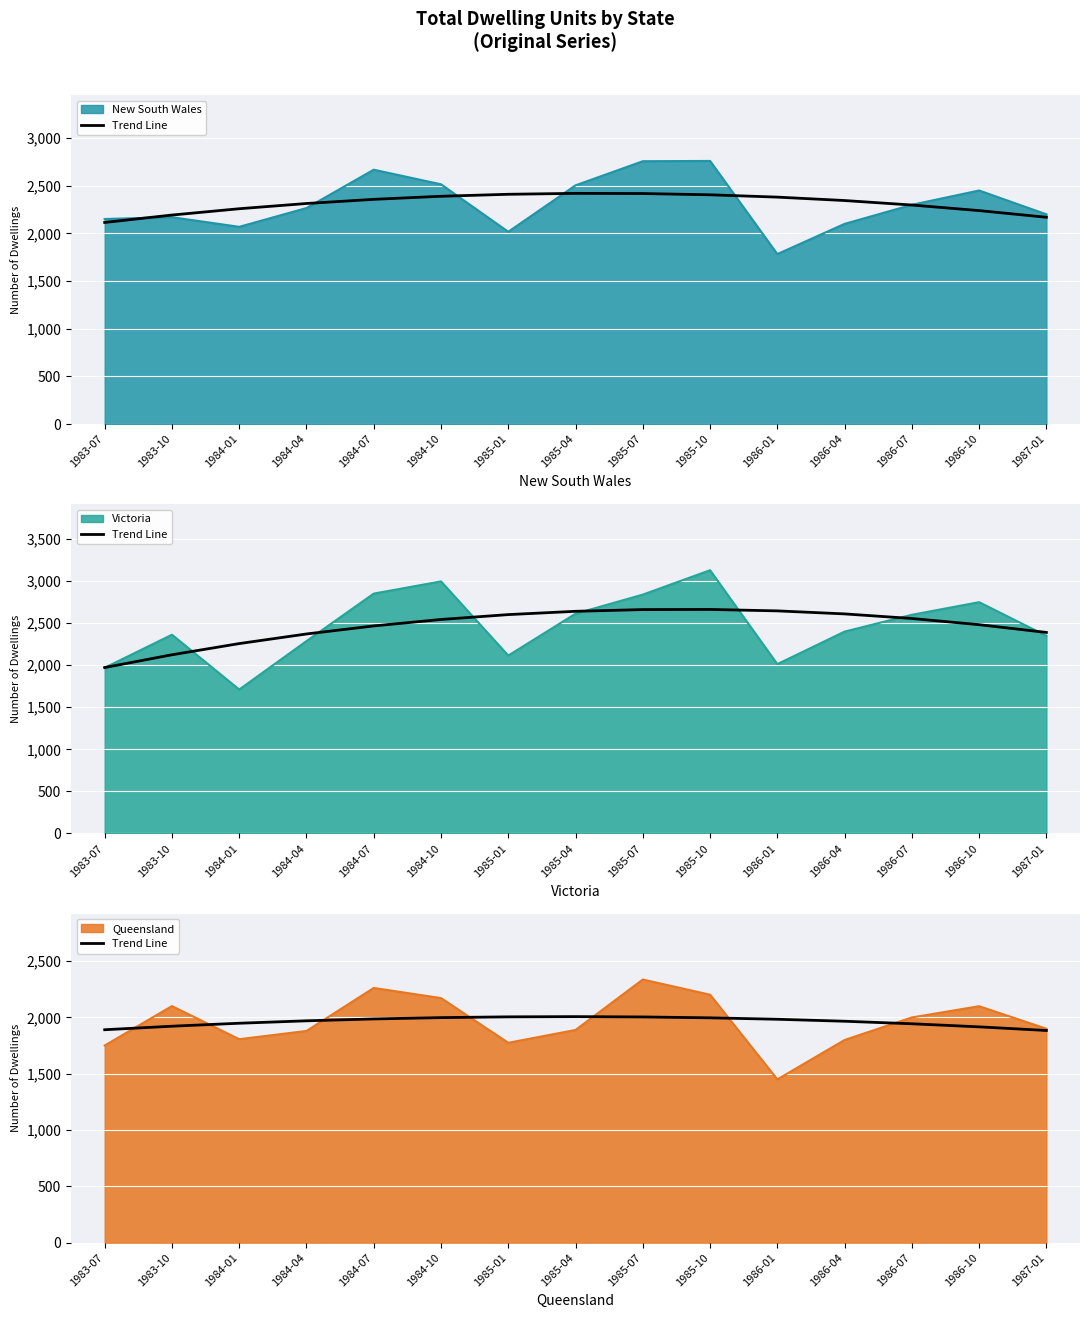

Does the chart display data point markers on the line(s)?

No